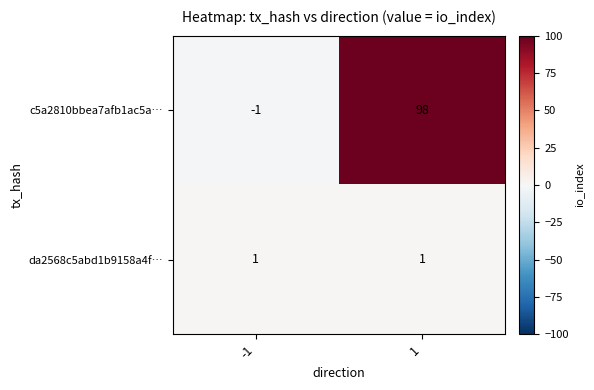

Rank the series by their average value, from highest to lowest.

c5a2810bbea7afb1ac5a…, da2568c5abd1b9158a4f…